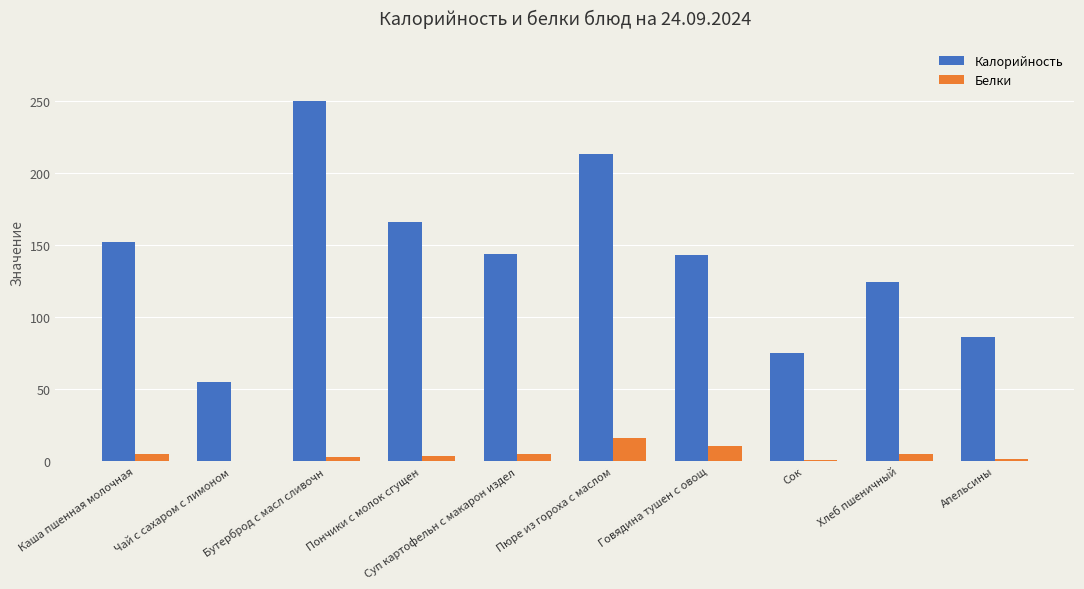

How many categories are shown in the chart?

10